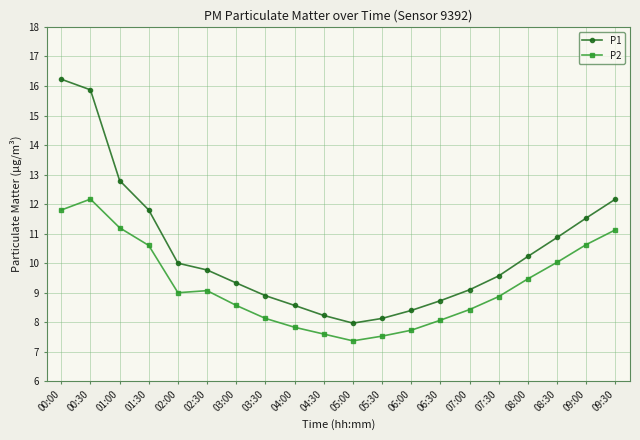

Which series has the largest total across all categories?

P1